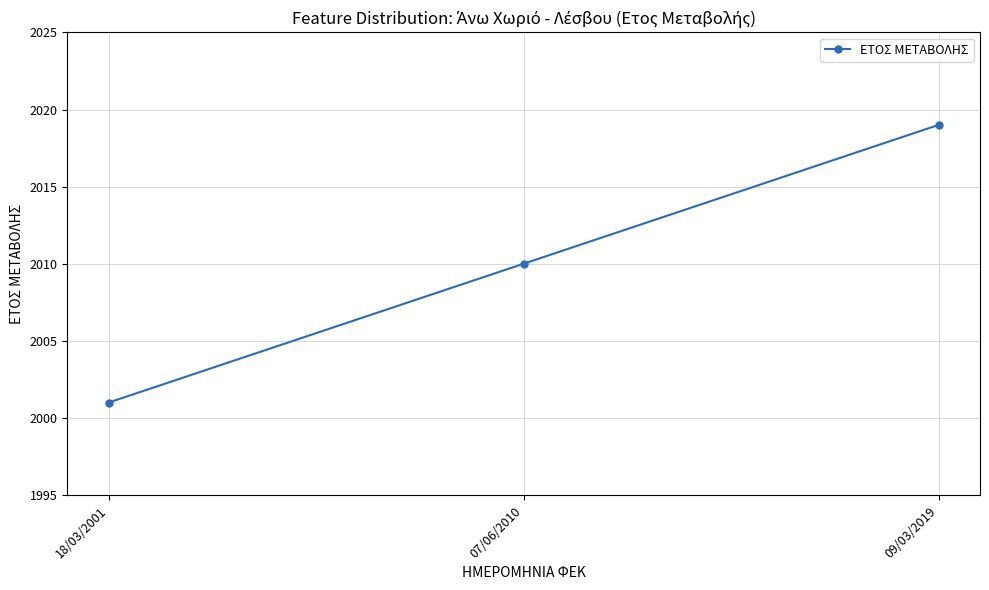

What is the label of the 3rd point from the left?

09/03/2019